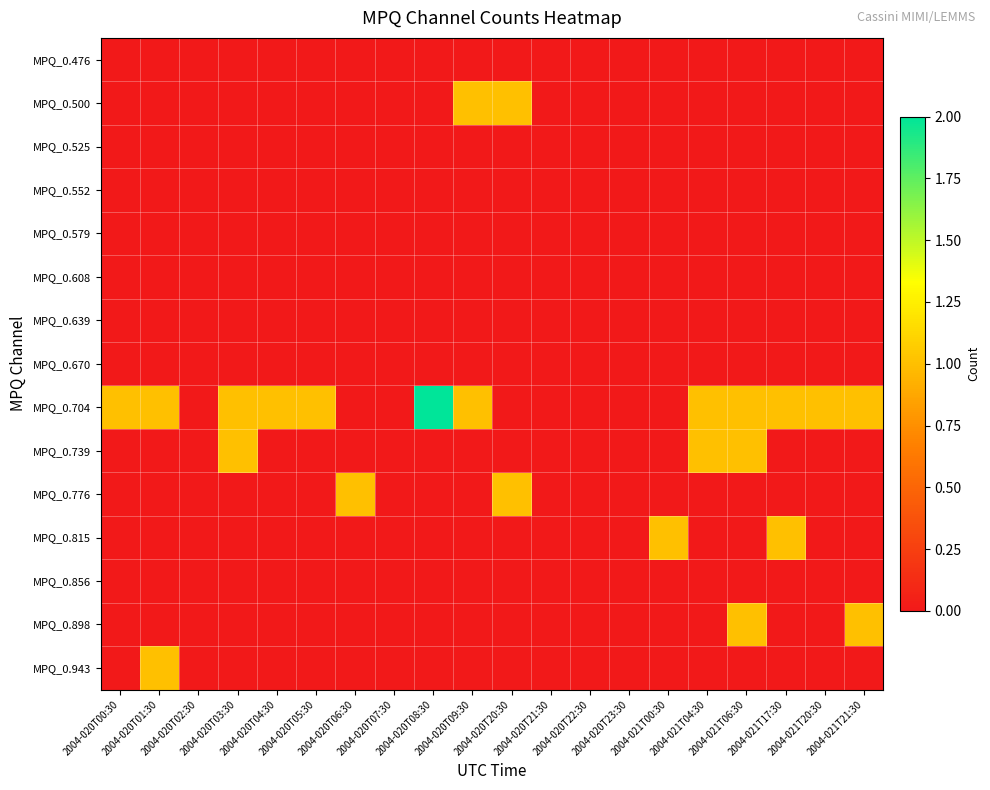

What is the spread (max minus min) of values at 2004-021T20:30?

1